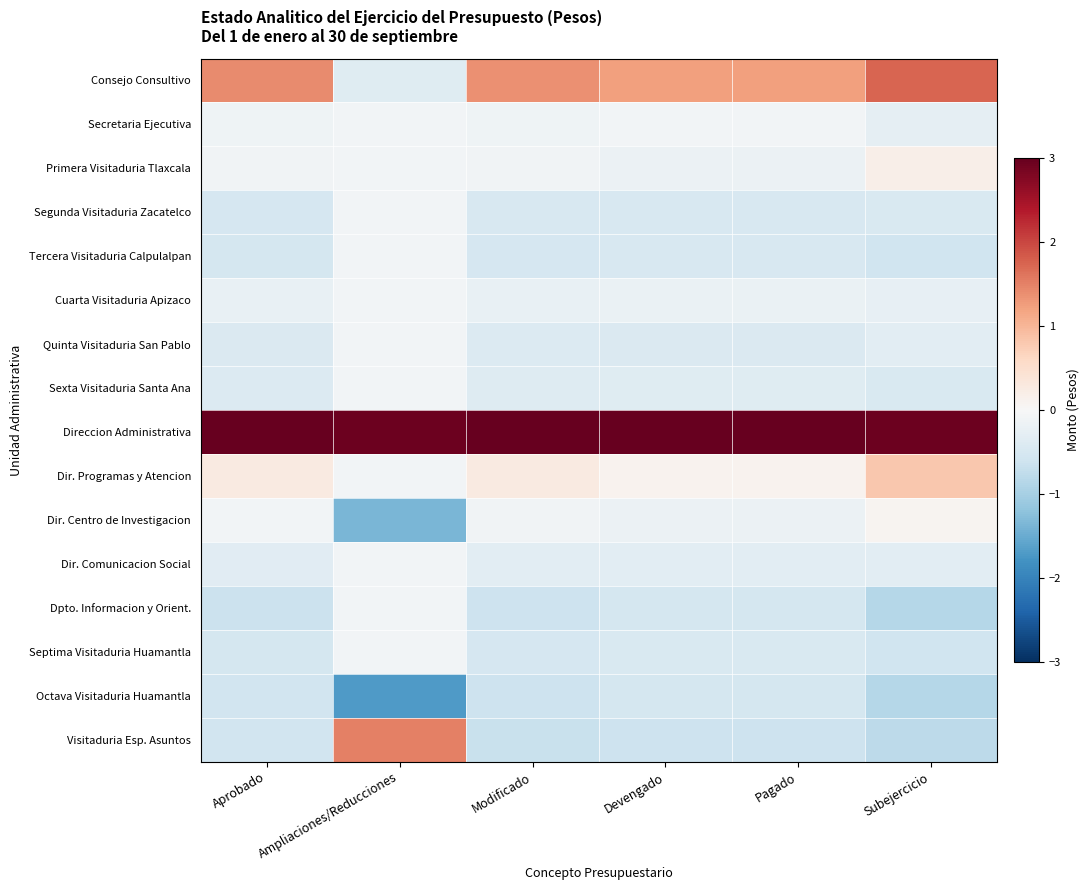

At which category does the chart reach its peak across all series?

Aprobado